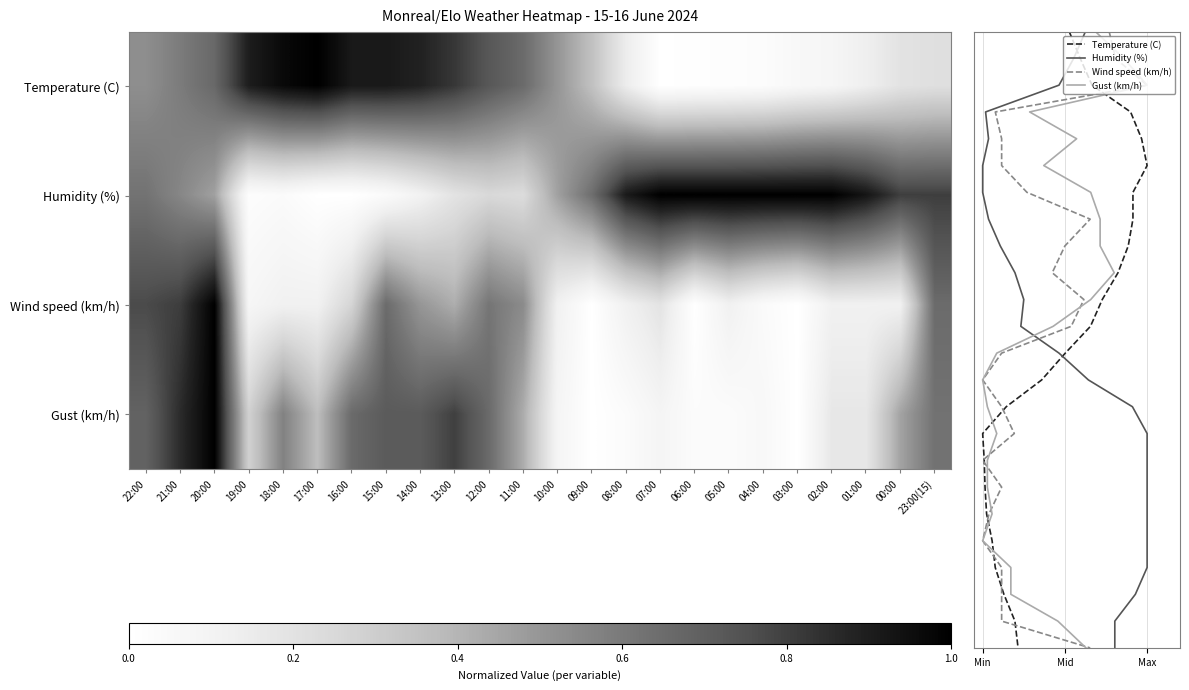

Is the value of Temperature (C) at 07:00 greater than the value of Gust (km/h) at 05:00?

No